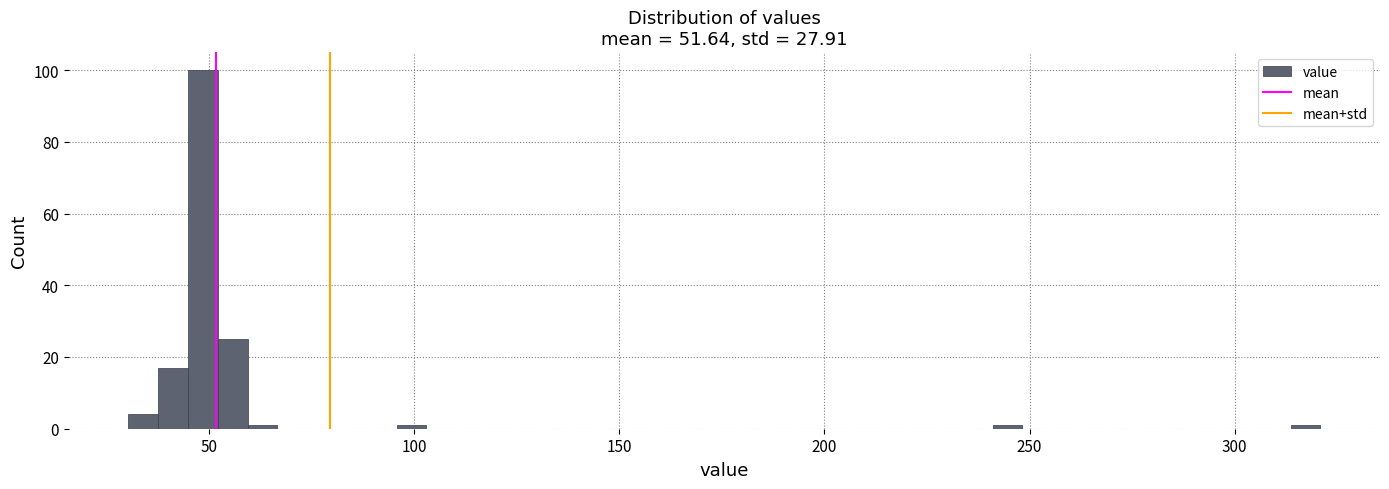

Around what value on the x-axis is the tallest bar? Give the approximate position of its centre, as read against the axis.

50